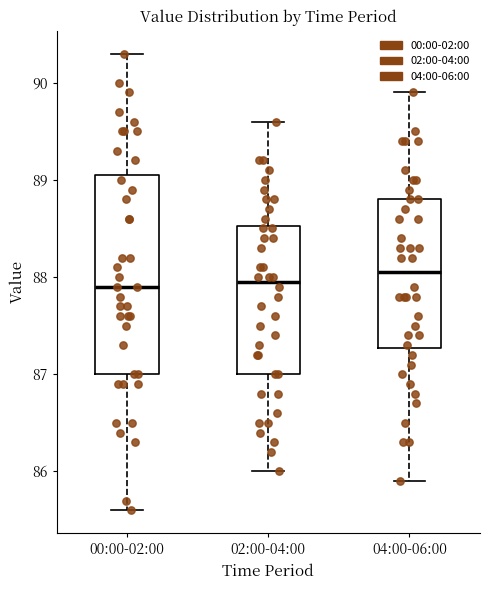

Where does the median line of the box for 02:00-04:00 sit on the y-axis? The values are not printed on the chart, so give them approximately, as read against the axis.

88.0